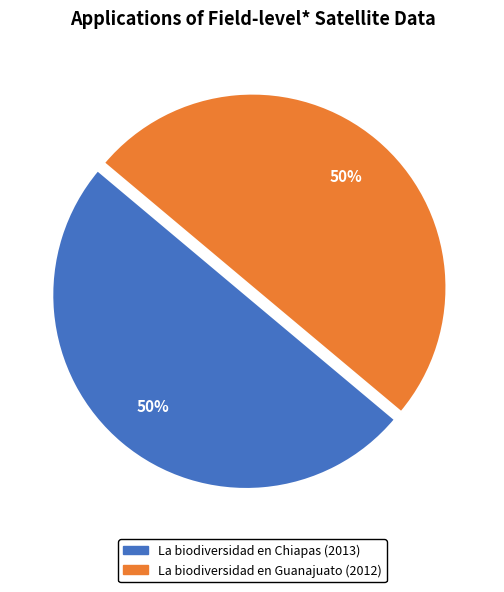

To the nearest percent, what percentage of the pie is La biodiversidad en Chiapas (2013)?

50%